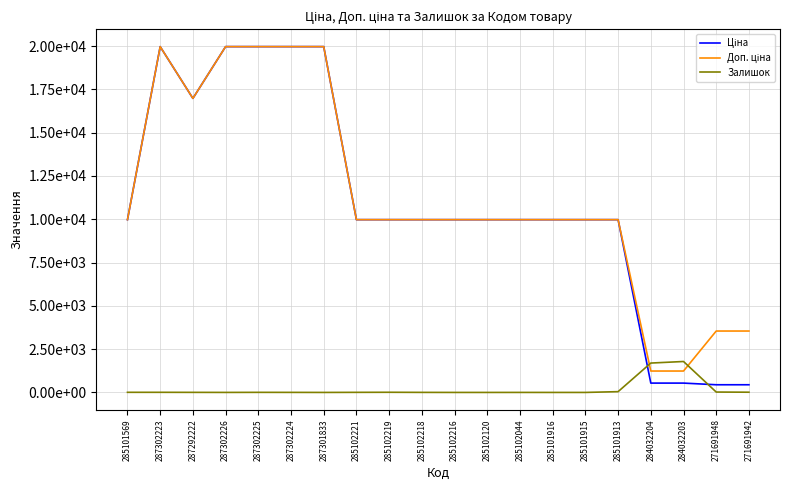

Does the chart have visible grid lines?

Yes